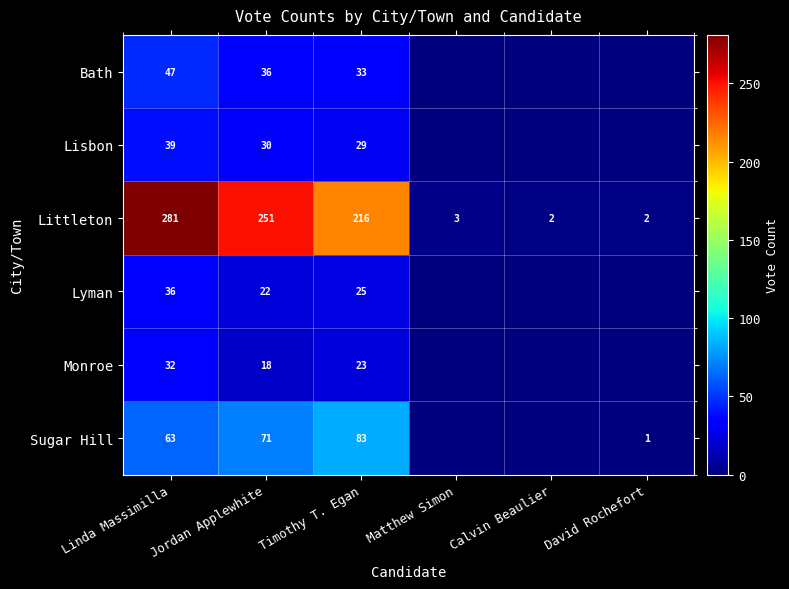

True or false: Littleton has a value of 251 at Jordan Applewhite.

True